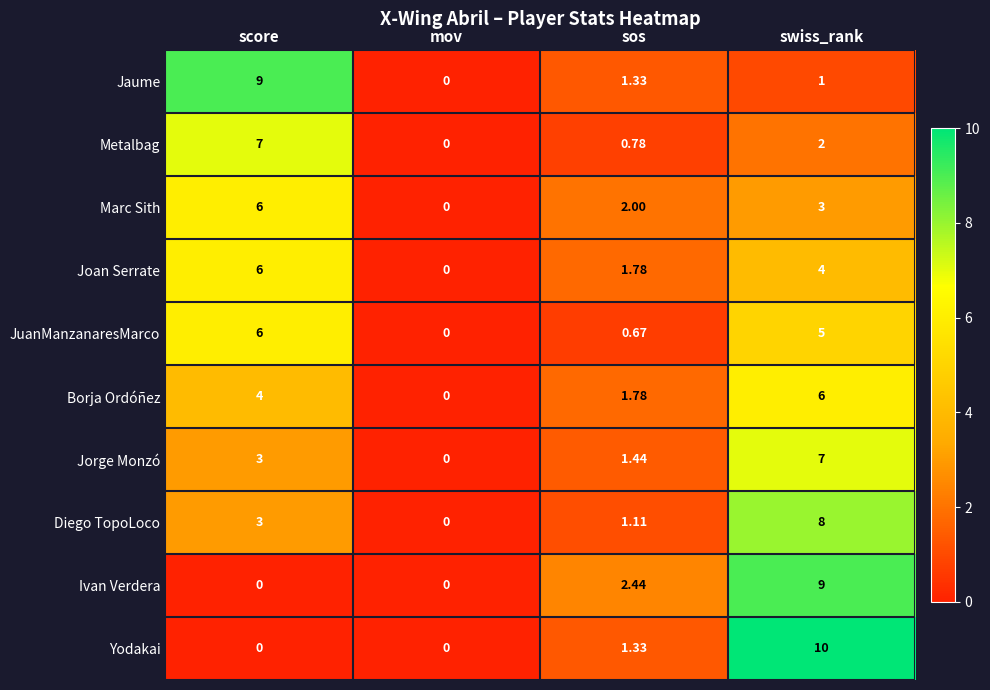

Between mov and swiss_rank, which series saw the biggest shift?

Yodakai